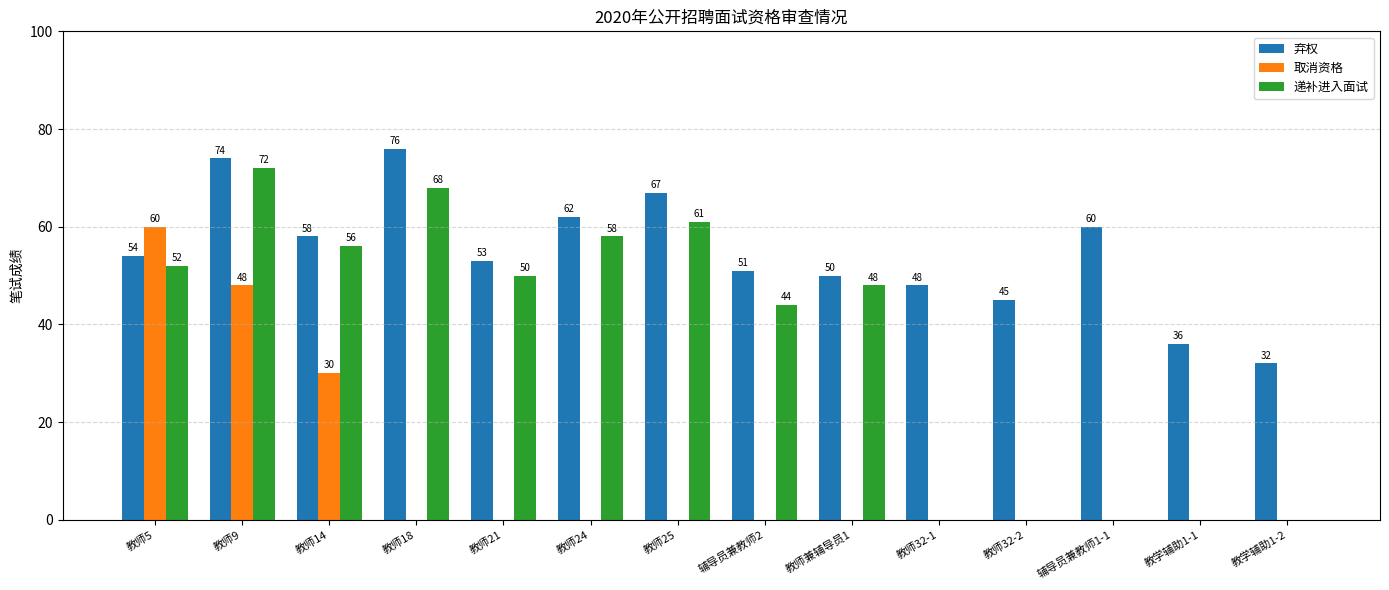

Between 教师兼辅导员1 and 教学辅助1-2, which series saw the biggest shift?

递补进入面试